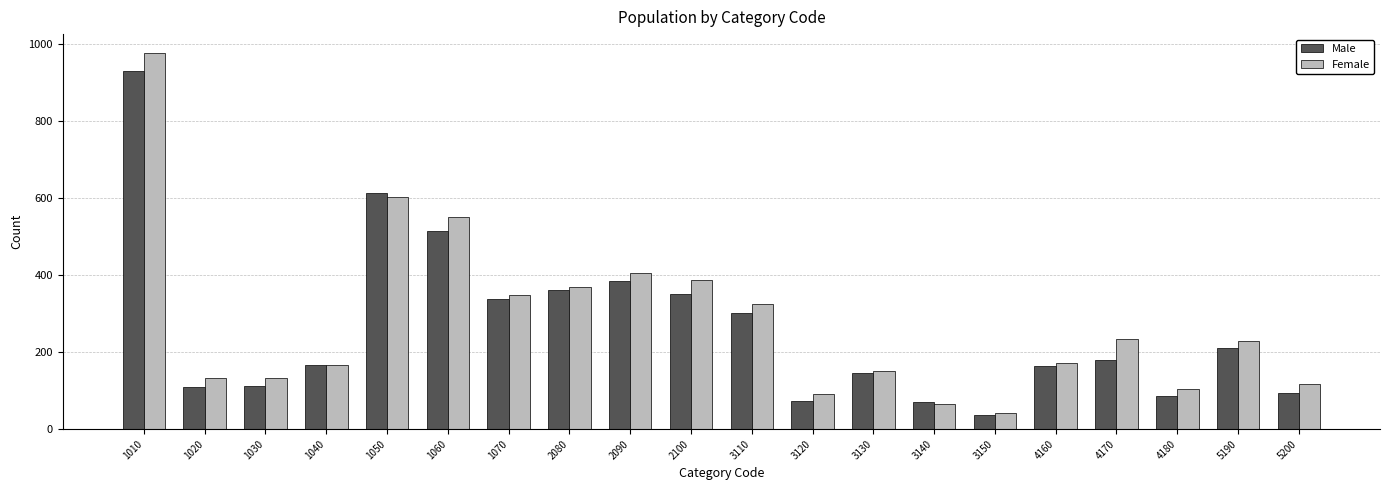

What is the value of the Male bar at the 7th from the left?

337